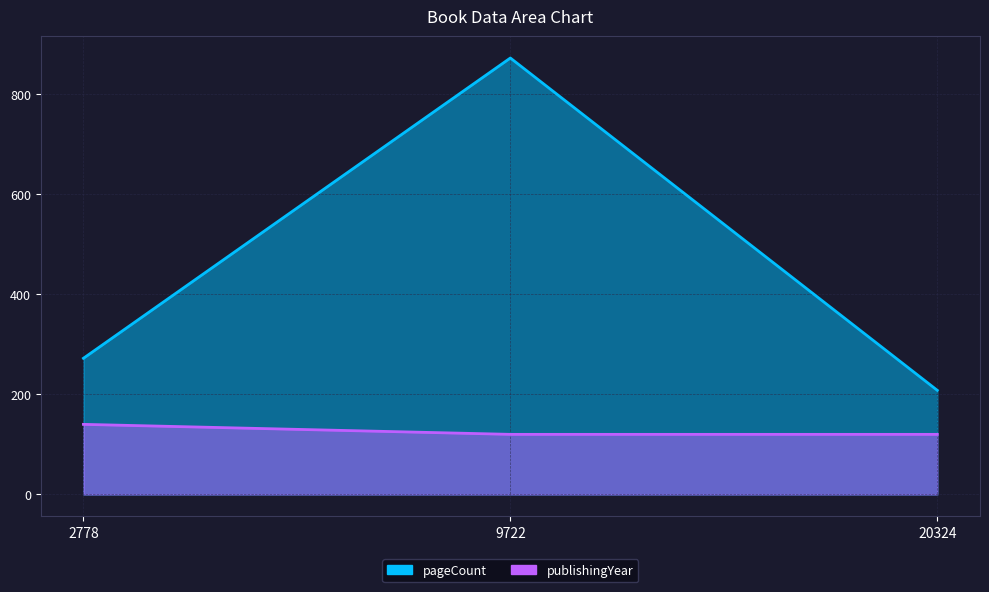

Read the pageCount value at 9722, to the nearest 50.

850